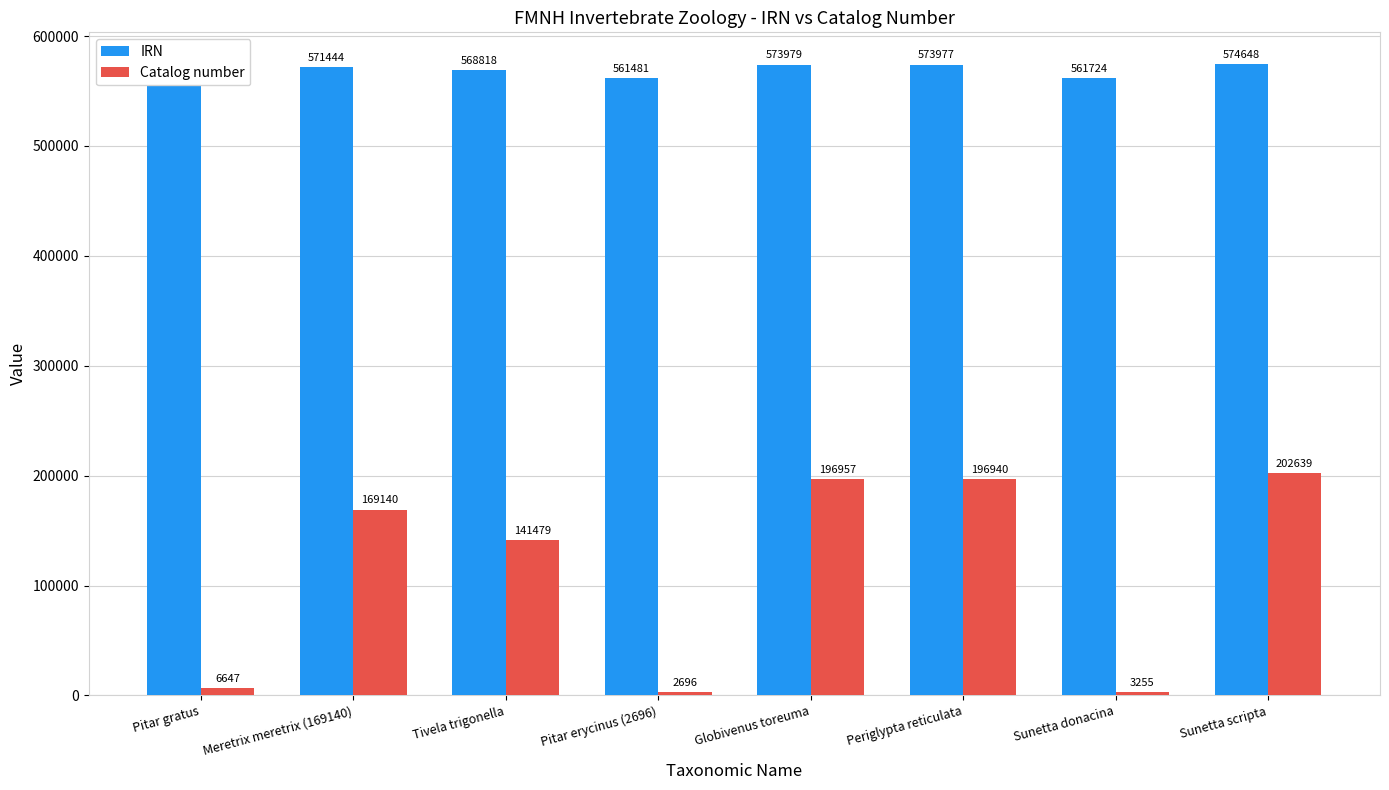

What are all the series names shown in the legend?

IRN, Catalog number